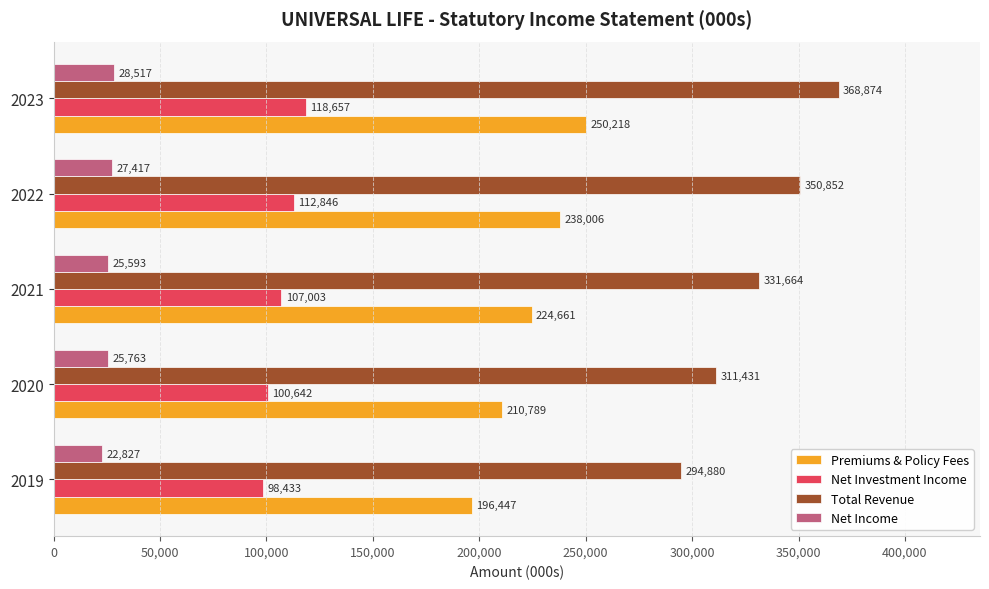

What value does the Net Investment Income series have at 2023, to the nearest 100?

118700